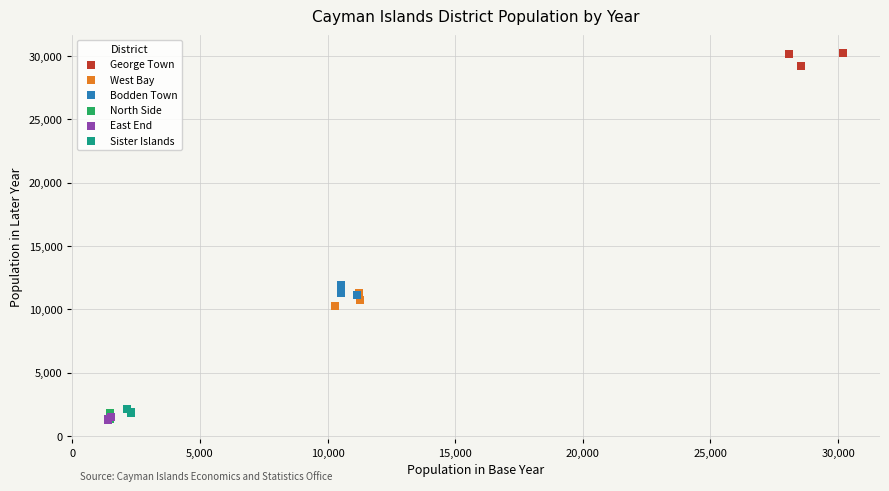

Which series contains the highest Y value?

George Town